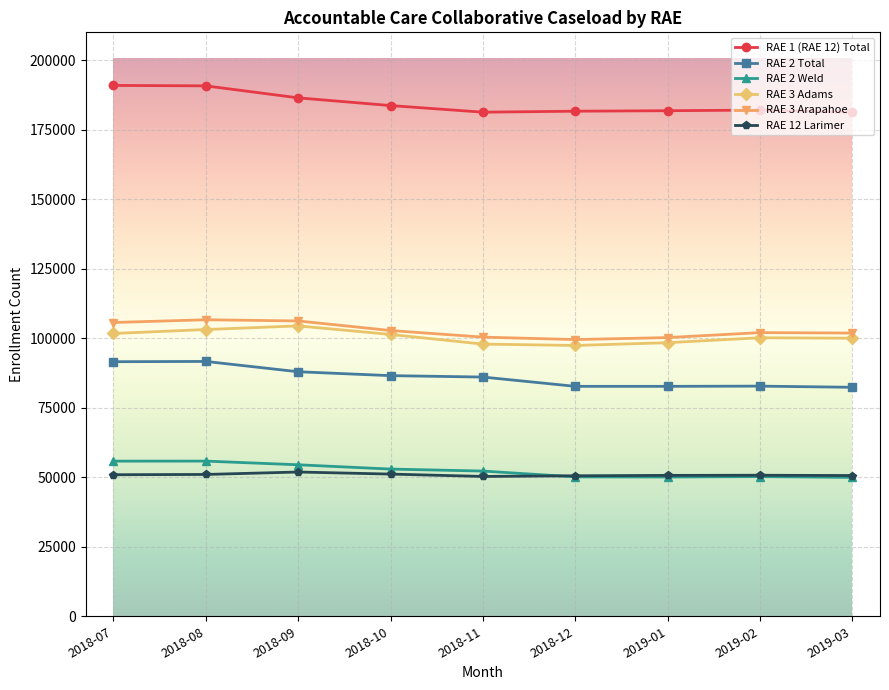

True or false: RAE 12 Larimer and RAE 3 Arapahoe intersect in this chart.

False